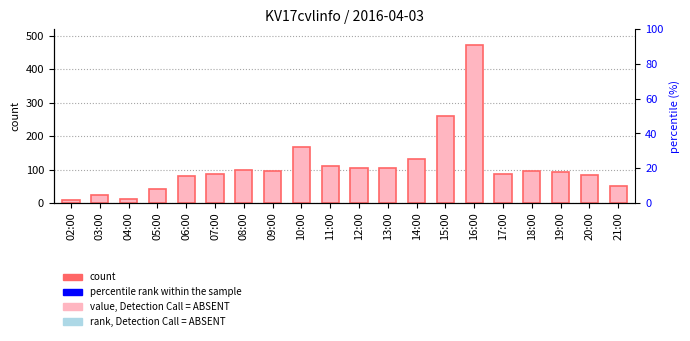

How many distinct data groups are displayed?

1